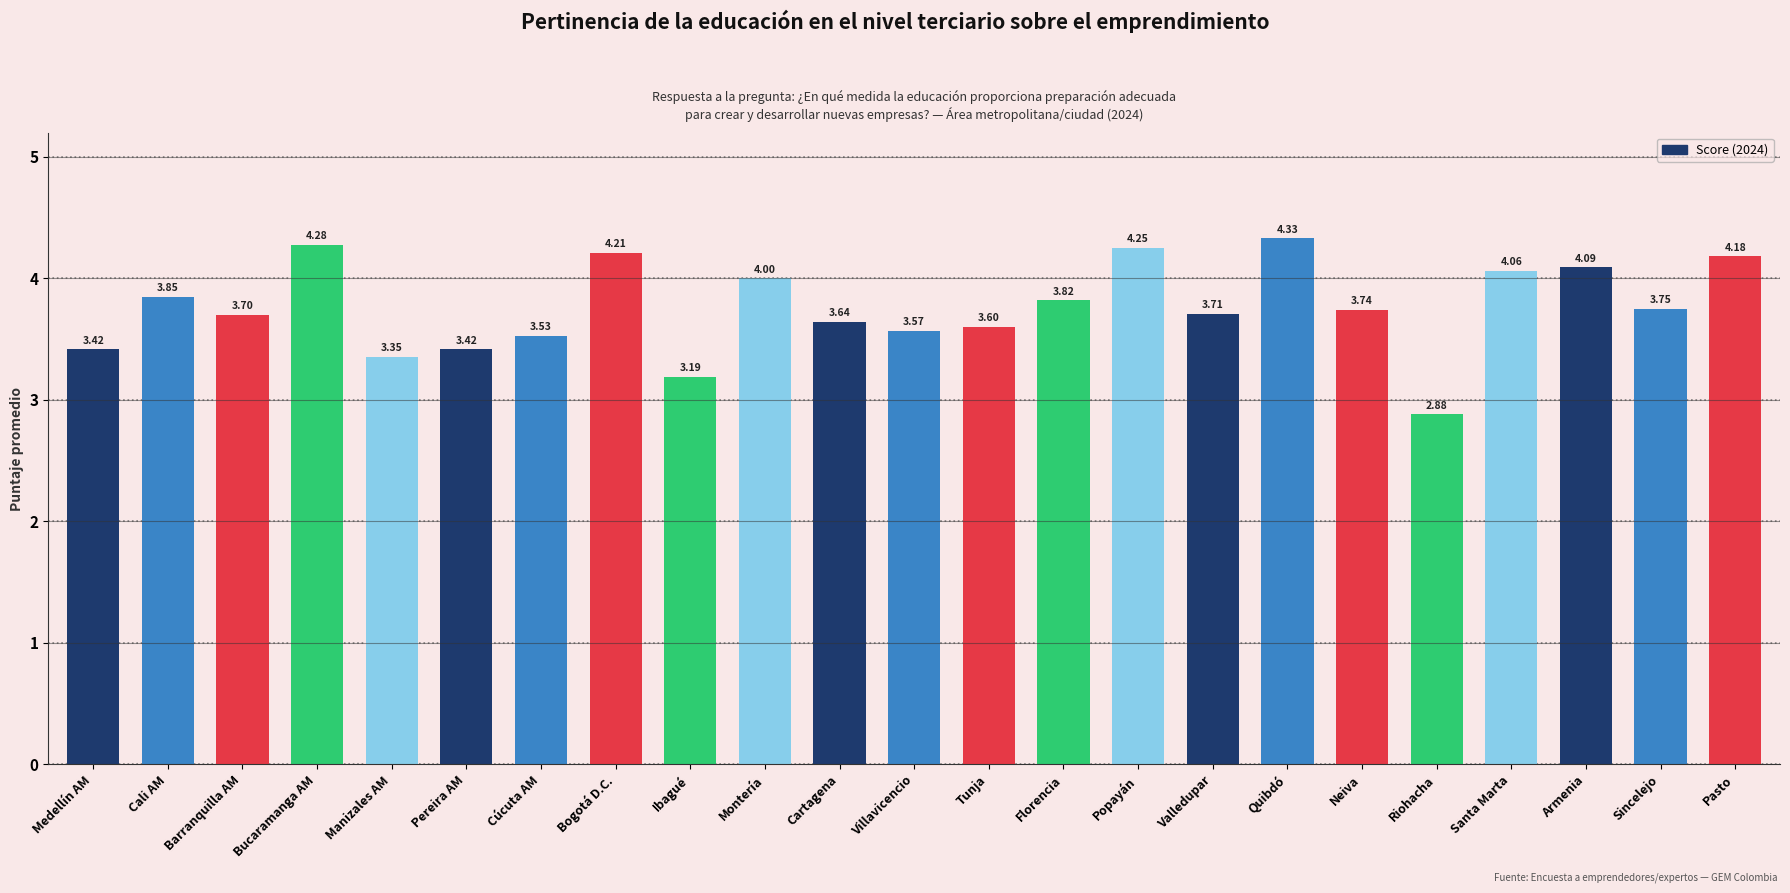

Which has a higher value, Popayán or Cartagena?

Popayán